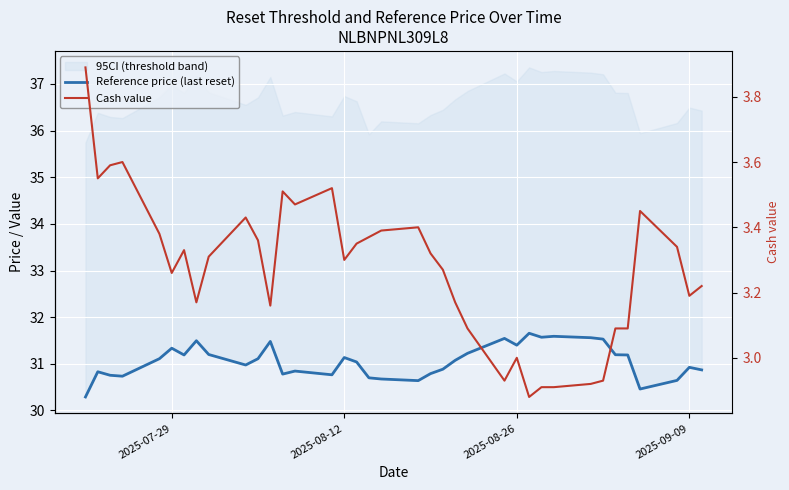

What is the value of the Cash value point at the 32nd from the left?

3.1